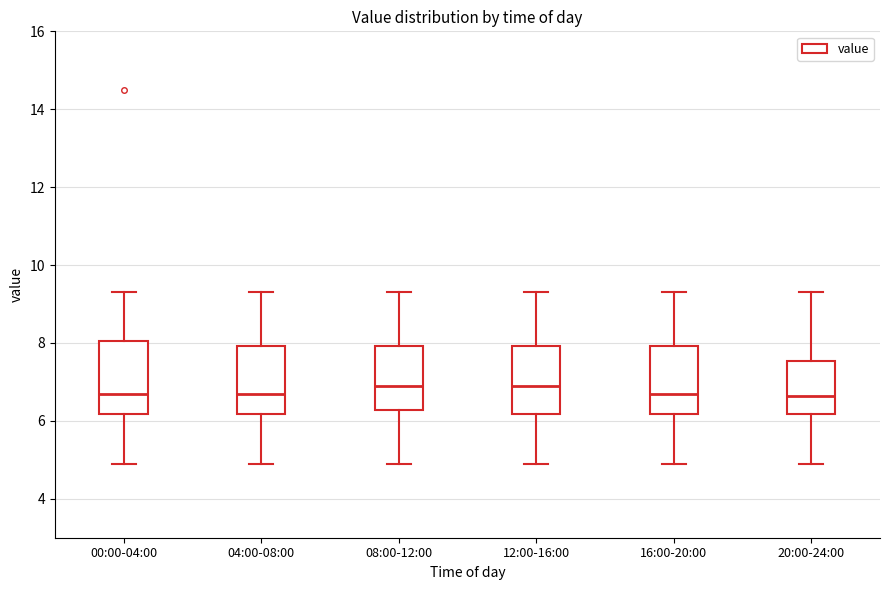

Reading left to right, transcribe this box plot: for each box, give where its median line is, the range the box spans, and where its two whiskers end, as read against the y-axis. The values are not printed on the chart, so give them approximately, as read against the axis.

00:00-04:00: median 6.8, box 6.2 to 8.0, whiskers 5.0 to 9.4
04:00-08:00: median 6.8, box 6.2 to 8.0, whiskers 5.0 to 9.4
08:00-12:00: median 7.0, box 6.2 to 8.0, whiskers 5.0 to 9.4
12:00-16:00: median 7.0, box 6.2 to 8.0, whiskers 5.0 to 9.4
16:00-20:00: median 6.8, box 6.2 to 8.0, whiskers 5.0 to 9.4
20:00-24:00: median 6.6, box 6.2 to 7.6, whiskers 5.0 to 9.4